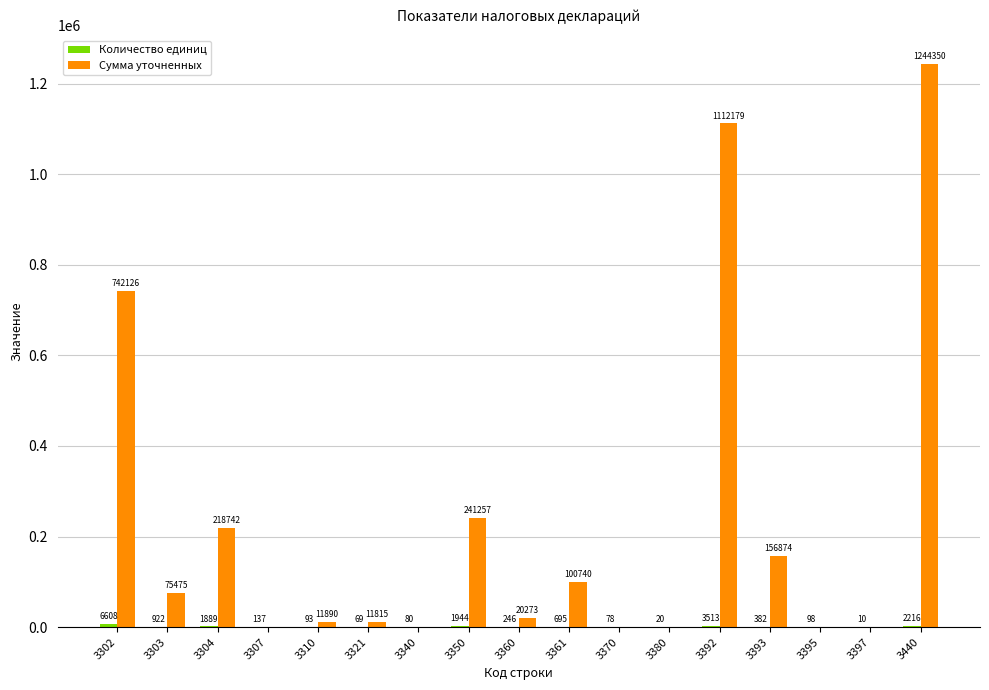

Which series changed the most between 3361 and 3392?

Сумма уточненных